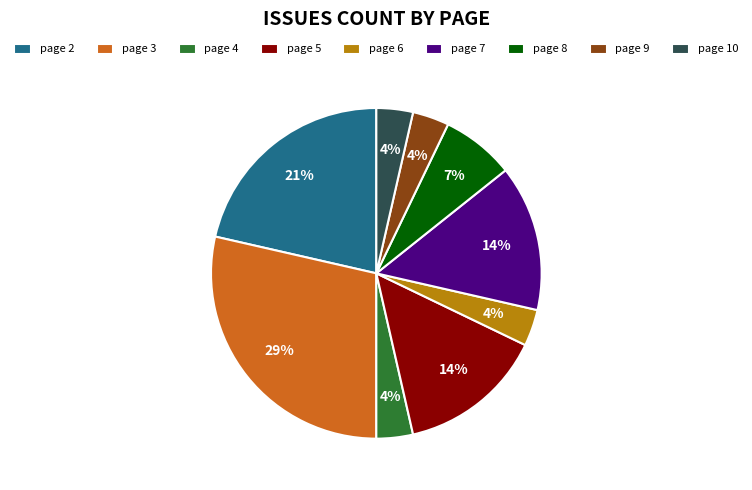

Approximately how many times larger is the value at page 7 compared to page 8?

2.0